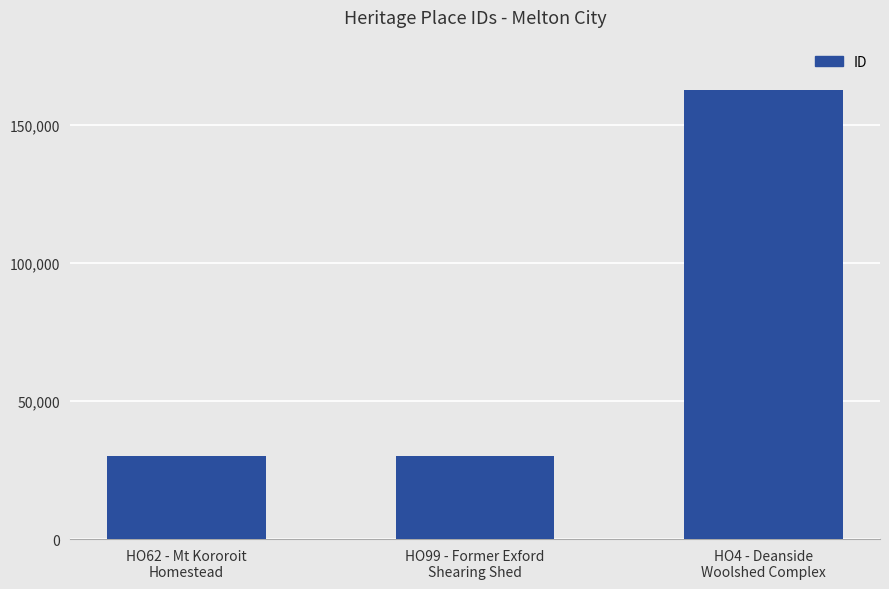

How many bars are there in total?

3